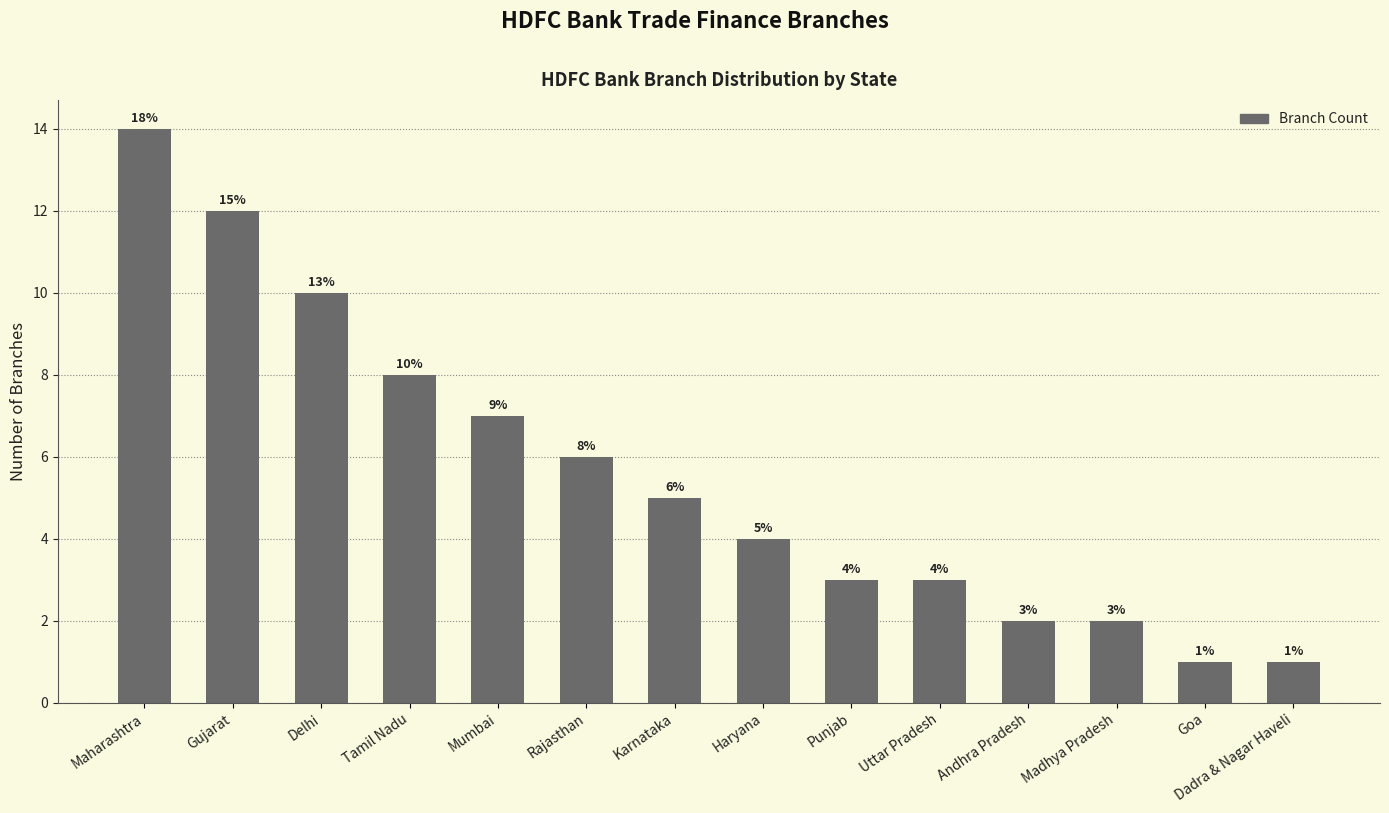

What is the greatest value displayed?

14